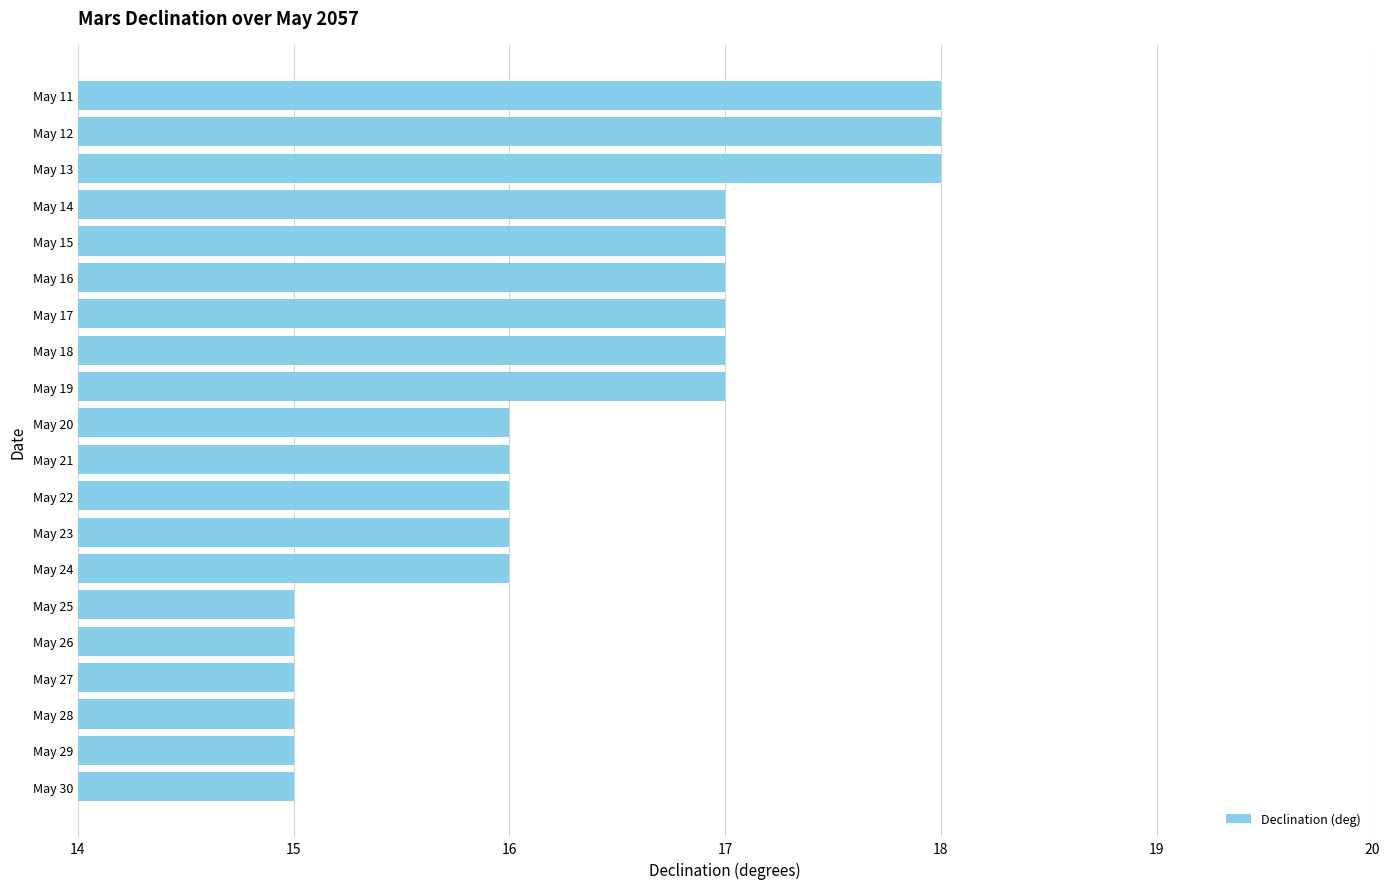

What is the value of the 19th bar from the top?

15